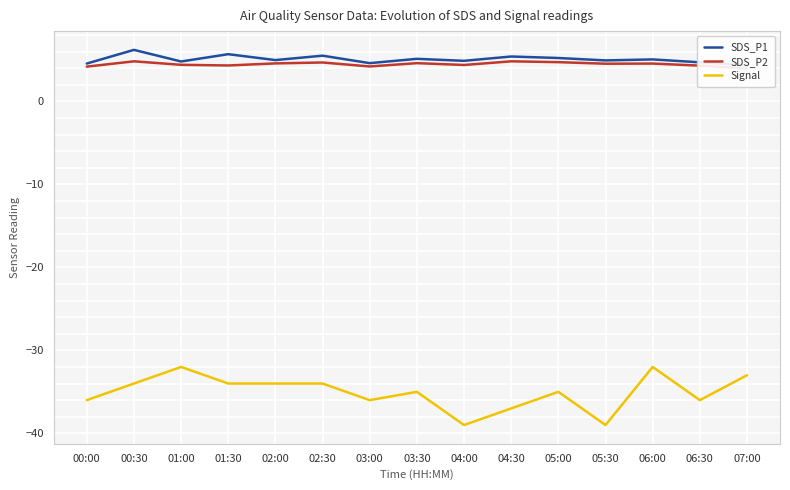

What is the label of the 10th point from the left?

04:30